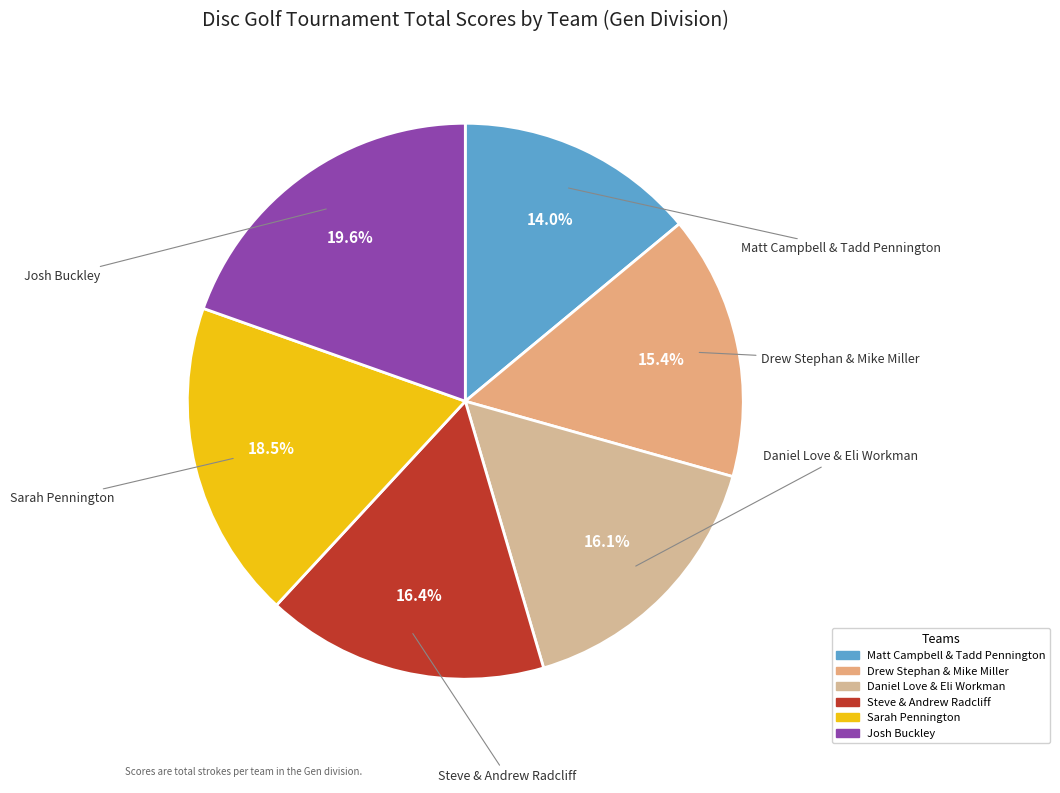

Count the number of slices in the pie.

6